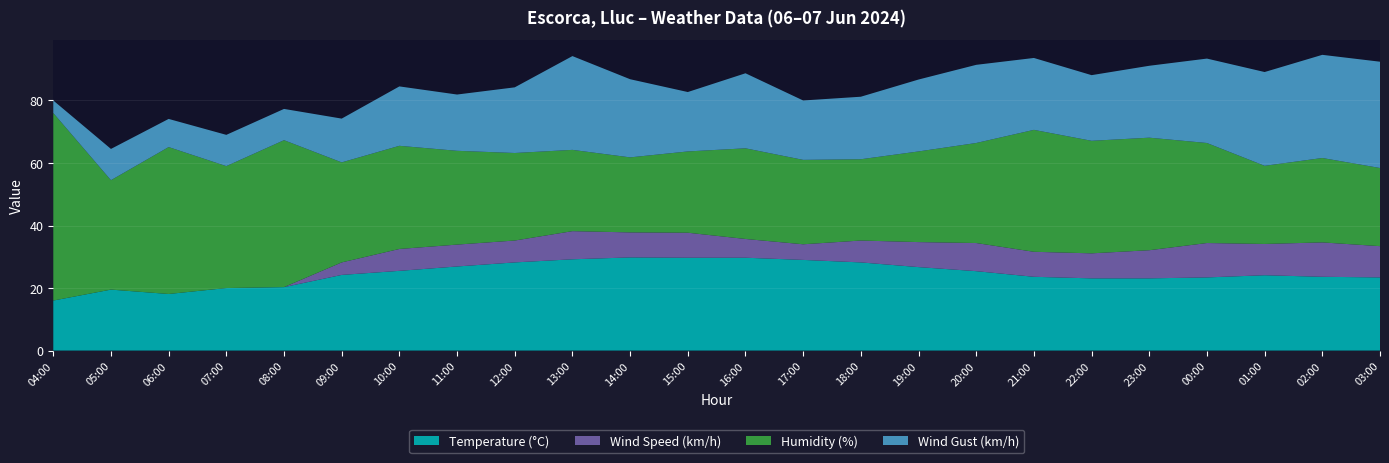

Reading right to left, what are all the values shown in this chart?

Temperature (°C): 03:00=23.4	02:00=23.6	01:00=24.1	00:00=23.4	23:00=23.1	22:00=23.1	21:00=23.6	20:00=25.4	19:00=26.7	18:00=28.2	17:00=29.0	16:00=29.7	15:00=29.7	14:00=29.8	13:00=29.2	12:00=28.2	11:00=26.9	10:00=25.5	09:00=24.2	08:00=20.3	07:00=20.0	06:00=18.1	05:00=19.5	04:00=16.0
Wind Speed (km/h): 03:00=10.0	02:00=11.0	01:00=10.0	00:00=11.0	23:00=9.0	22:00=8.0	21:00=8.0	20:00=9.0	19:00=8.0	18:00=7.0	17:00=5.0	16:00=6.0	15:00=8.0	14:00=8.0	13:00=9.0	12:00=7.0	11:00=7.0	10:00=7.0	09:00=4.0	08:00=0.0	07:00=0.0	06:00=0.0	05:00=0.0	04:00=0.0
Humidity (%): 03:00=25.0	02:00=27.0	01:00=25.0	00:00=32.0	23:00=36.0	22:00=36.0	21:00=39.0	20:00=32.0	19:00=29.0	18:00=26.0	17:00=27.0	16:00=29.0	15:00=26.0	14:00=24.0	13:00=26.0	12:00=28.0	11:00=30.0	10:00=33.0	09:00=32.0	08:00=47.0	07:00=39.0	06:00=47.0	05:00=35.0	04:00=60.0
Wind Gust (km/h): 03:00=34.0	02:00=33.0	01:00=30.0	00:00=27.0	23:00=23.0	22:00=21.0	21:00=23.0	20:00=25.0	19:00=23.0	18:00=20.0	17:00=19.0	16:00=24.0	15:00=19.0	14:00=25.0	13:00=30.0	12:00=21.0	11:00=18.0	10:00=19.0	09:00=14.0	08:00=10.0	07:00=10.0	06:00=9.0	05:00=10.0	04:00=4.0